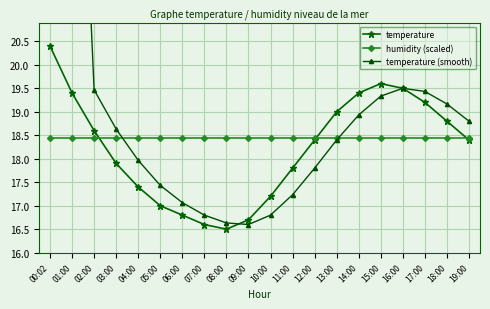

How many lines are shown in the chart?

3